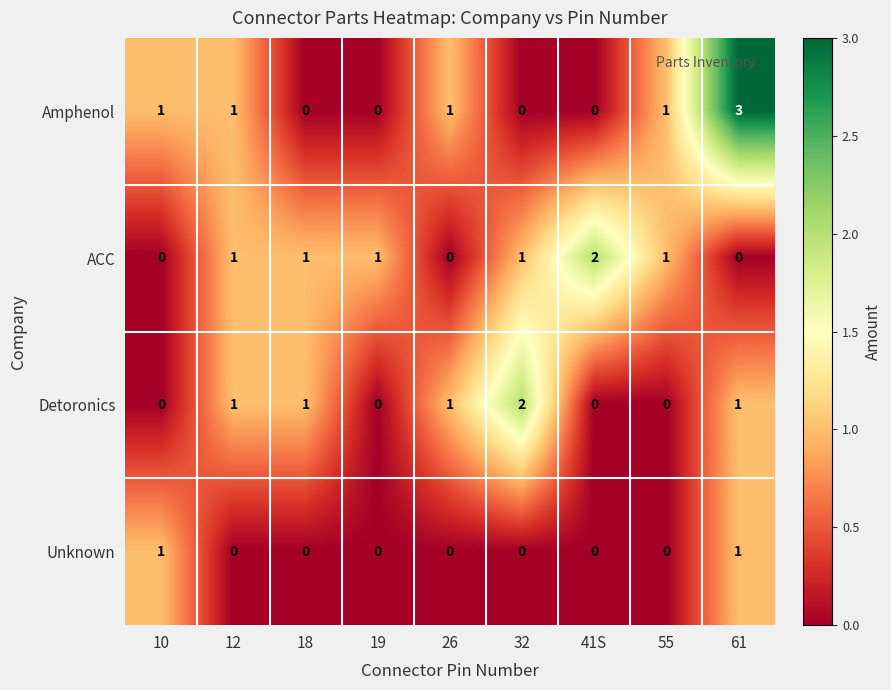

Count the ACC values in the range 0 to 1.

8